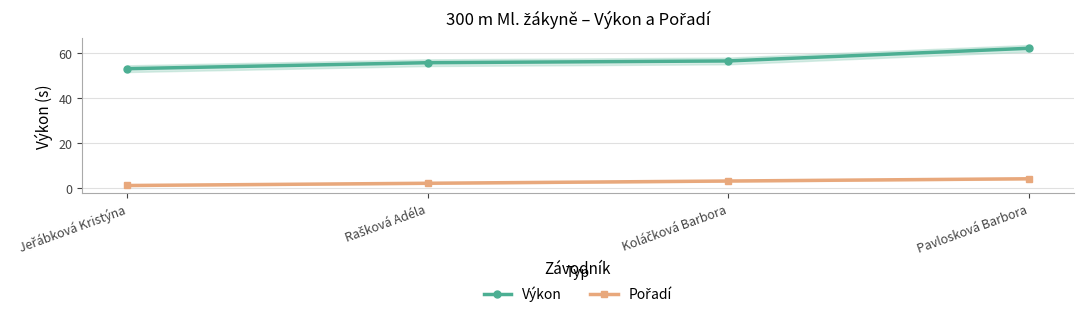

Rank the series at Jeřábková Kristýna from highest to lowest value.

Výkon, Pořadí